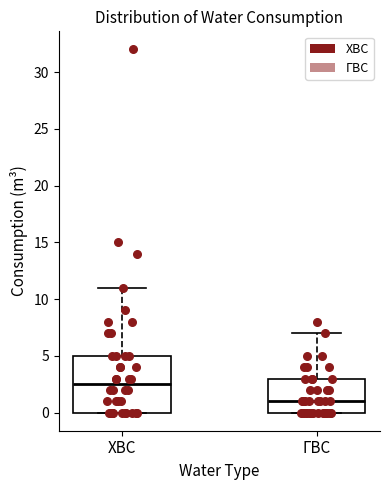

Which box's median line is the lowest?

ГВС